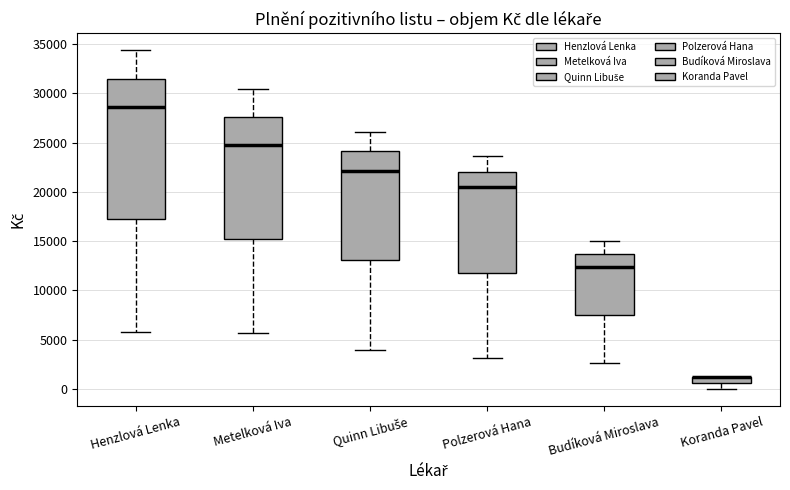

Where is the upper edge of the box for Koranda Pavel on the y-axis? The values are not printed on the chart, so give them approximately, as read against the axis.

1500